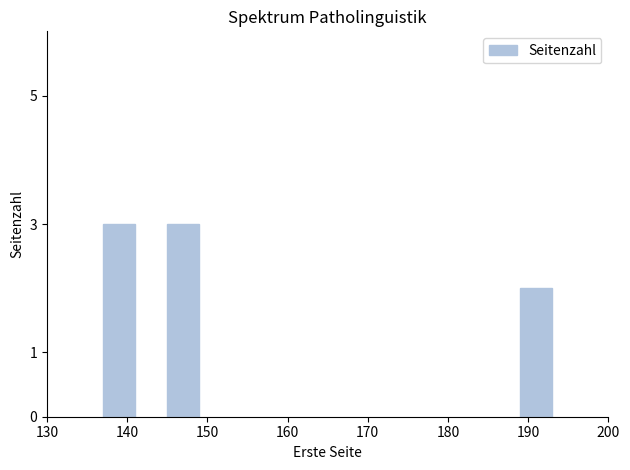

What is the greatest value displayed?

3